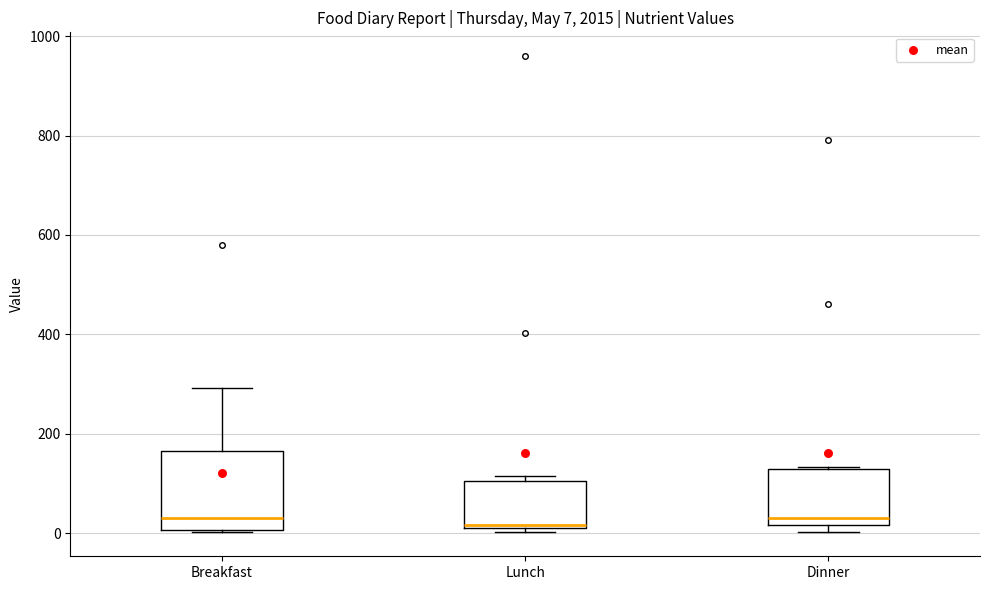

Comparing the boxes themselves (not the whiskers), which one is the tallest?

Breakfast